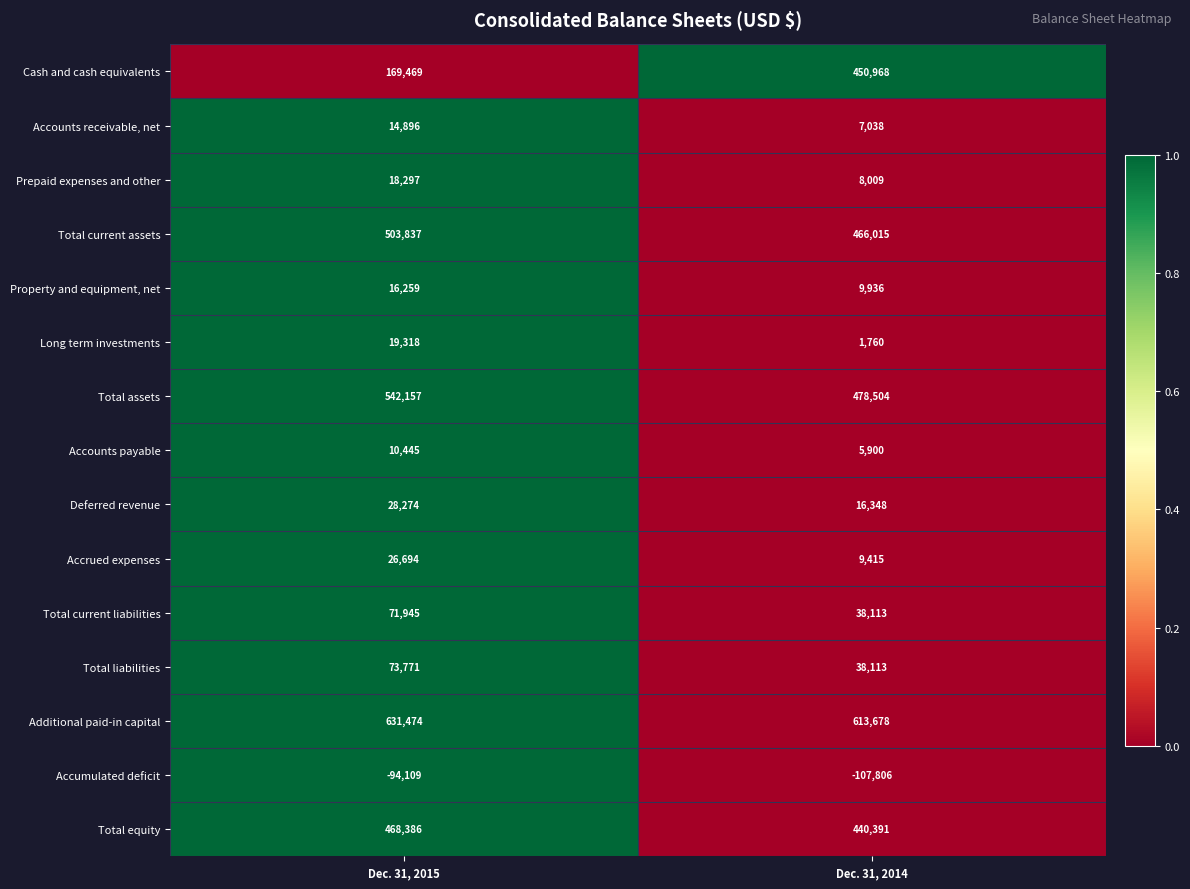

How many distinct data groups are displayed?

15